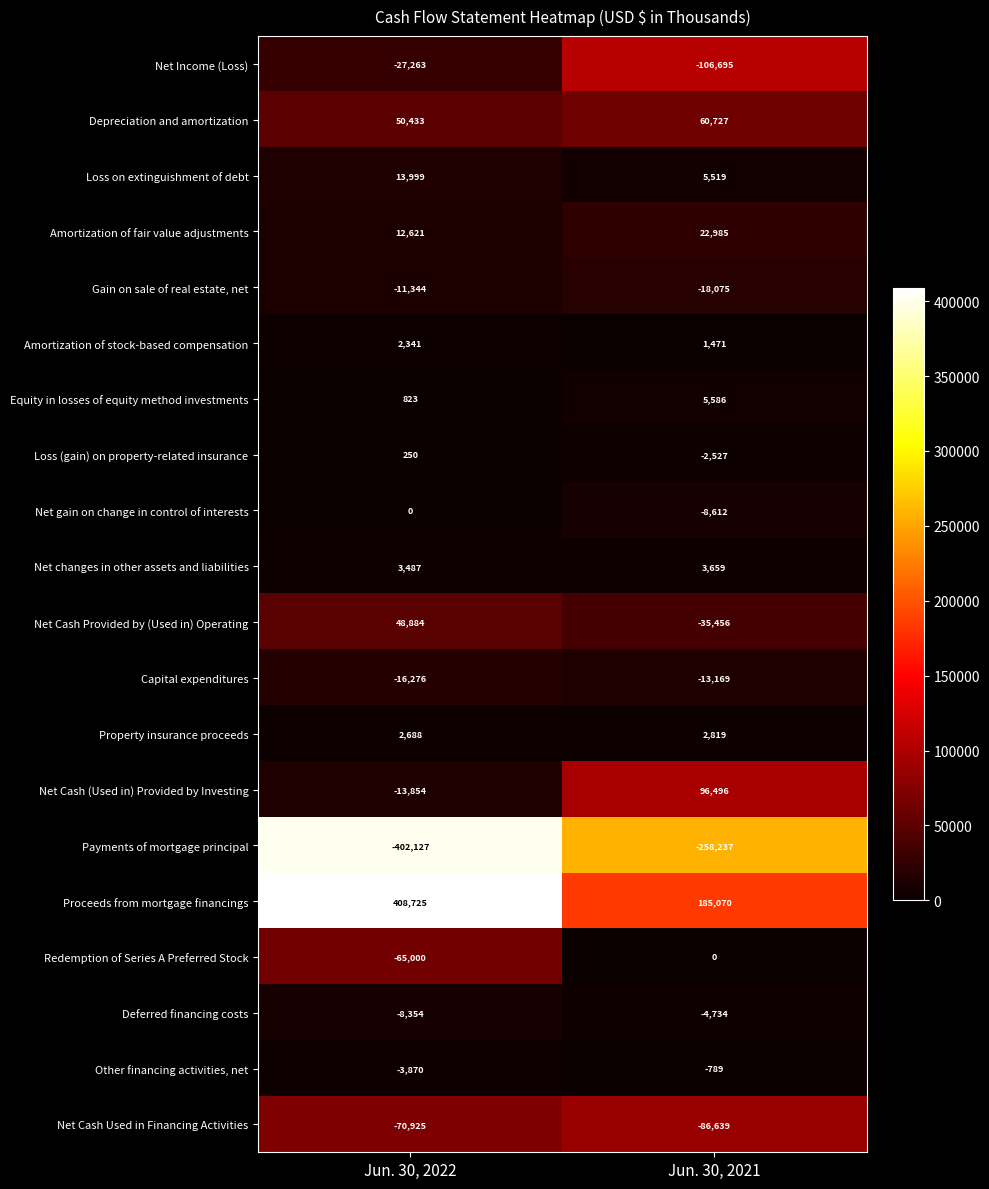

Which series has the largest total across all categories?

Proceeds from mortgage financings